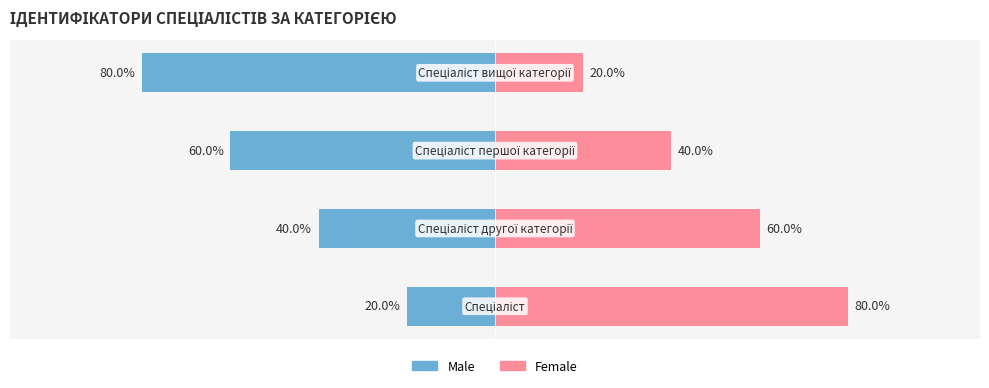

Are the bars grouped side by side (vs. stacked)?

Yes